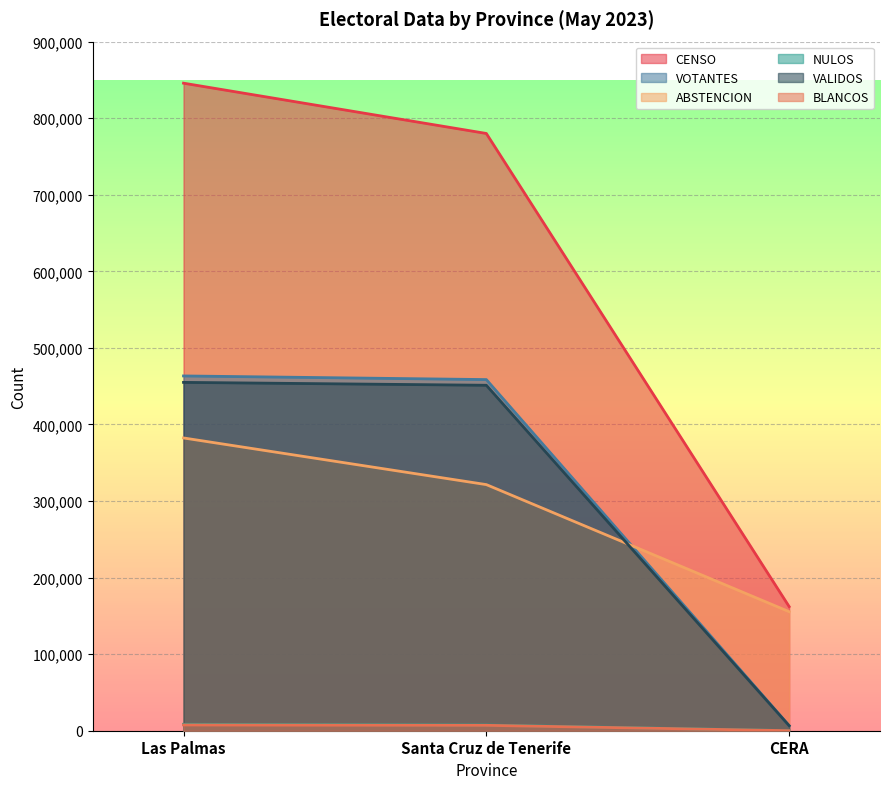

Which has a higher value, Las Palmas or CERA?

Las Palmas